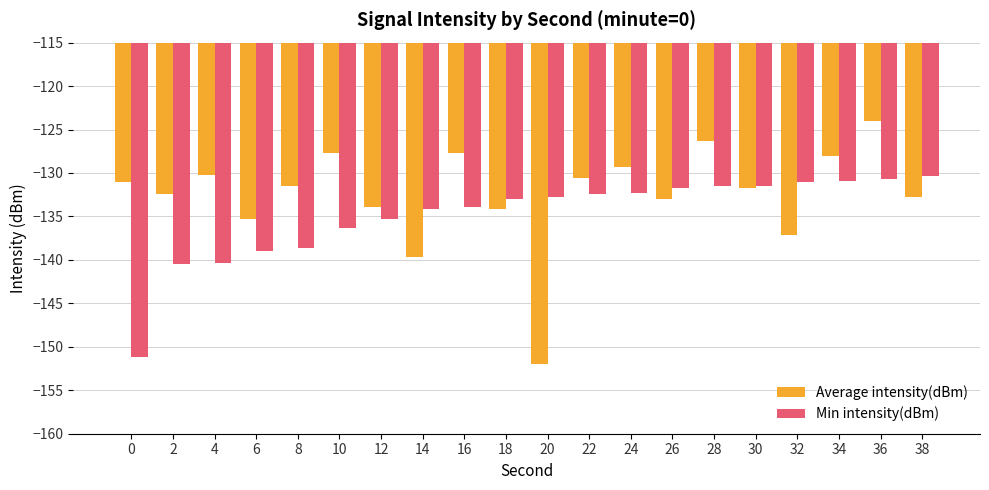

At which category is the sum across all series the highest?

36